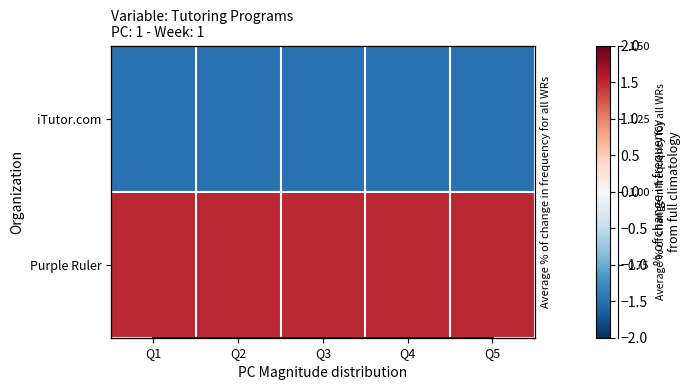

Count the number of categories in the chart.

5